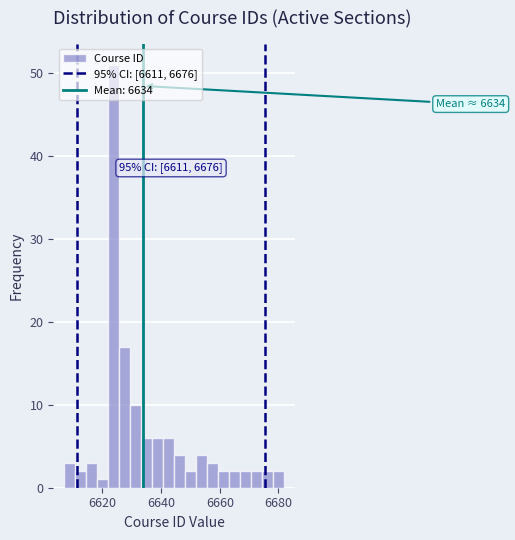

Read against the x-axis, roughly where is the centre of the tallest bar?

6624